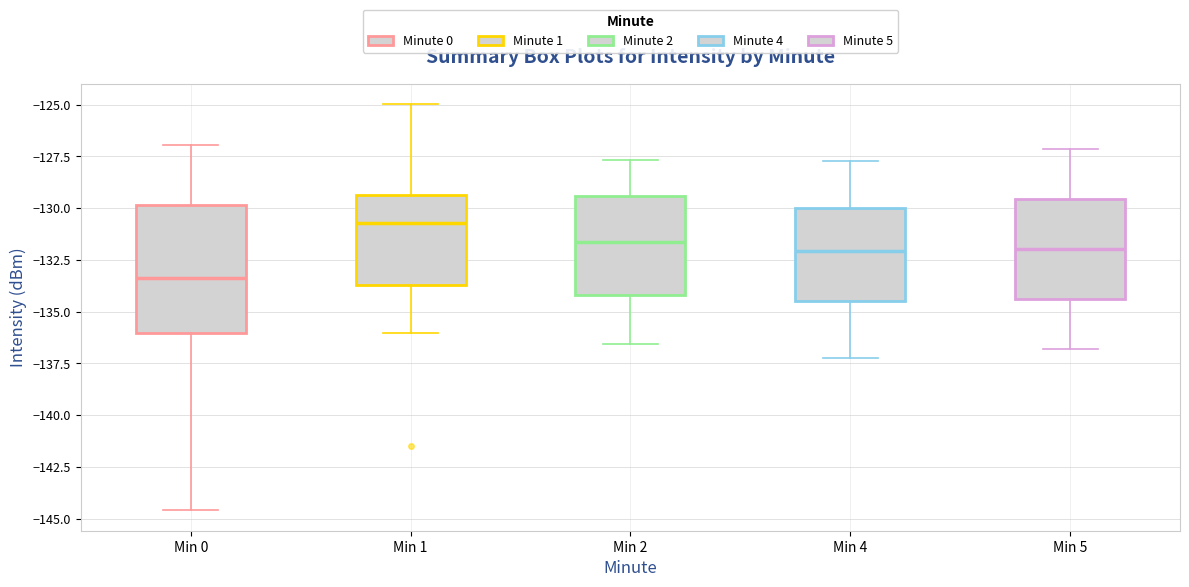

Reading left to right, transcribe this box plot: for each box, give where its median line is, the range the box spans, and where its two whiskers end, as read against the y-axis. The values are not printed on the chart, so give them approximately, as read against the axis.

Min 0: median -133.5, box -136.0 to -130.0, whiskers -144.5 to -127.0
Min 1: median -130.5, box -133.5 to -129.5, whiskers -136.0 to -125.0
Min 2: median -131.5, box -134.0 to -129.5, whiskers -136.5 to -127.5
Min 4: median -132.0, box -134.5 to -130.0, whiskers -137.0 to -127.5
Min 5: median -132.0, box -134.5 to -129.5, whiskers -137.0 to -127.0